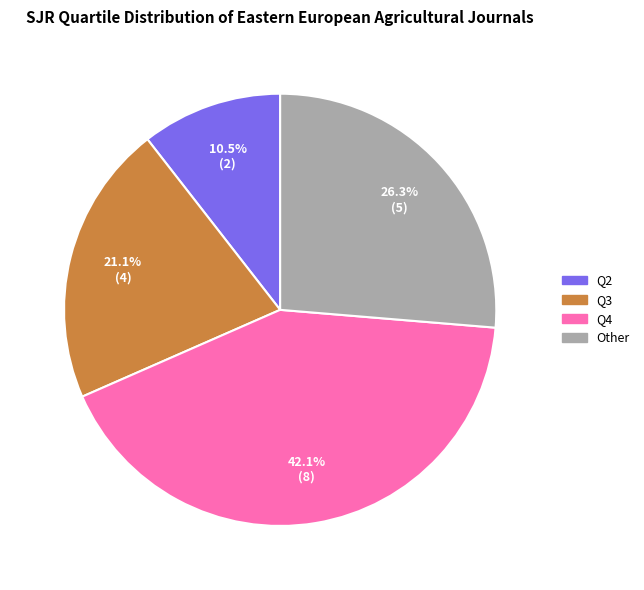

Which has a higher value, Q3 or Q4?

Q4